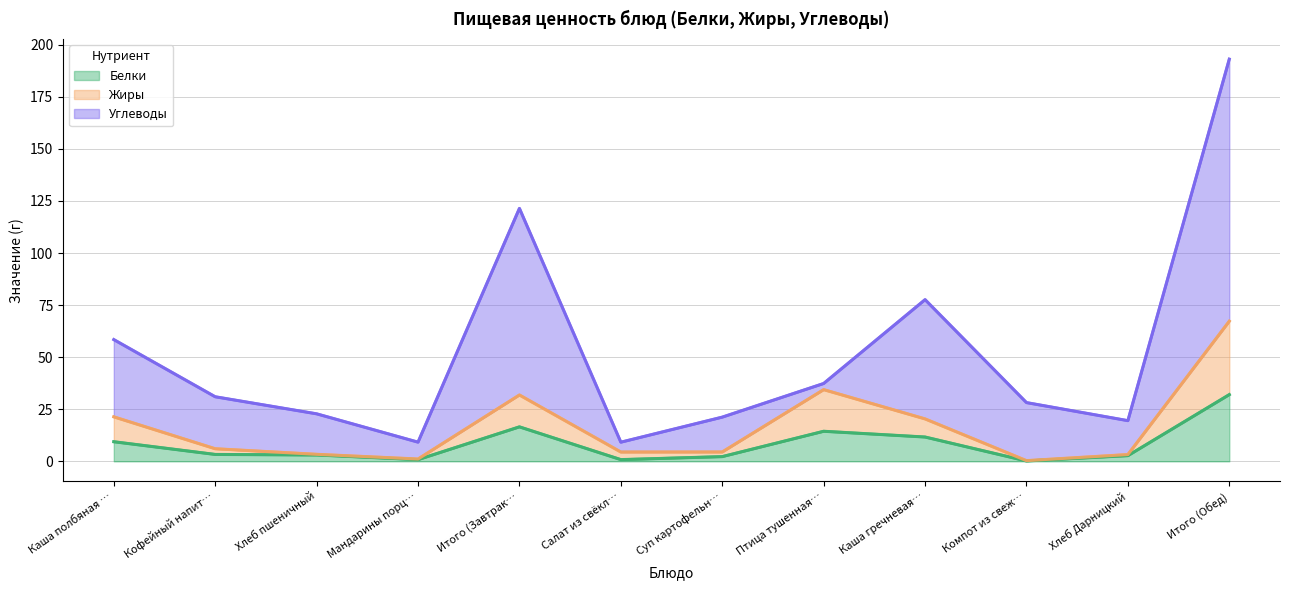

At which category is the sum across all series the highest?

Итого (Обед)